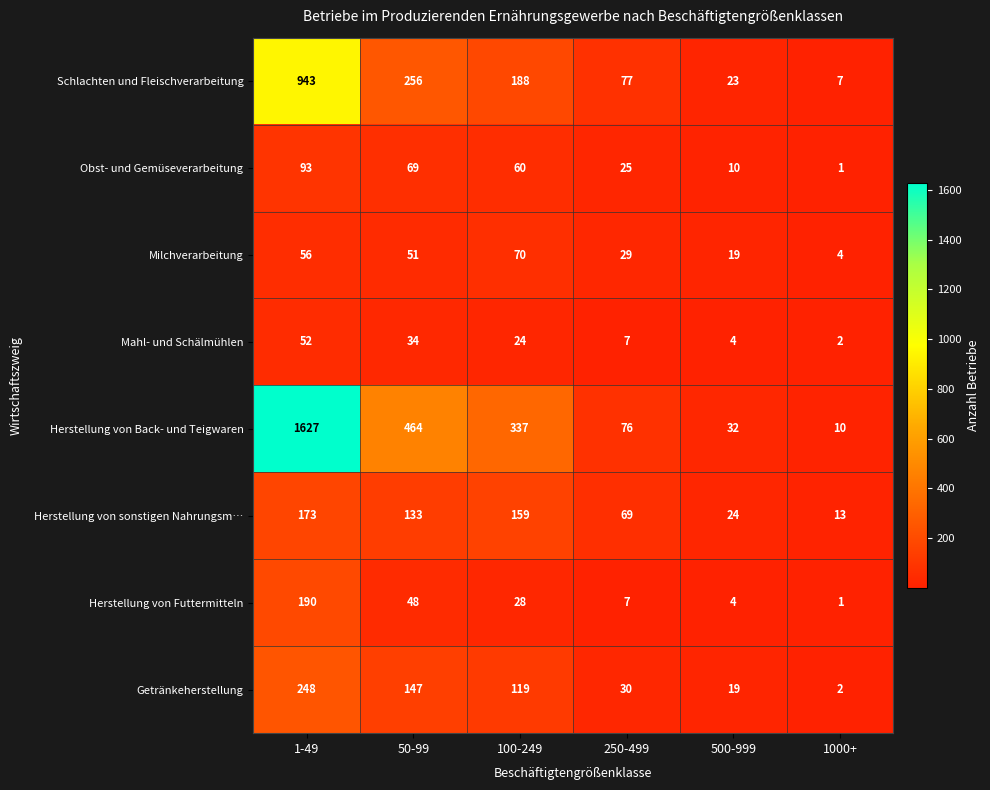

What is the greatest value displayed?

1627